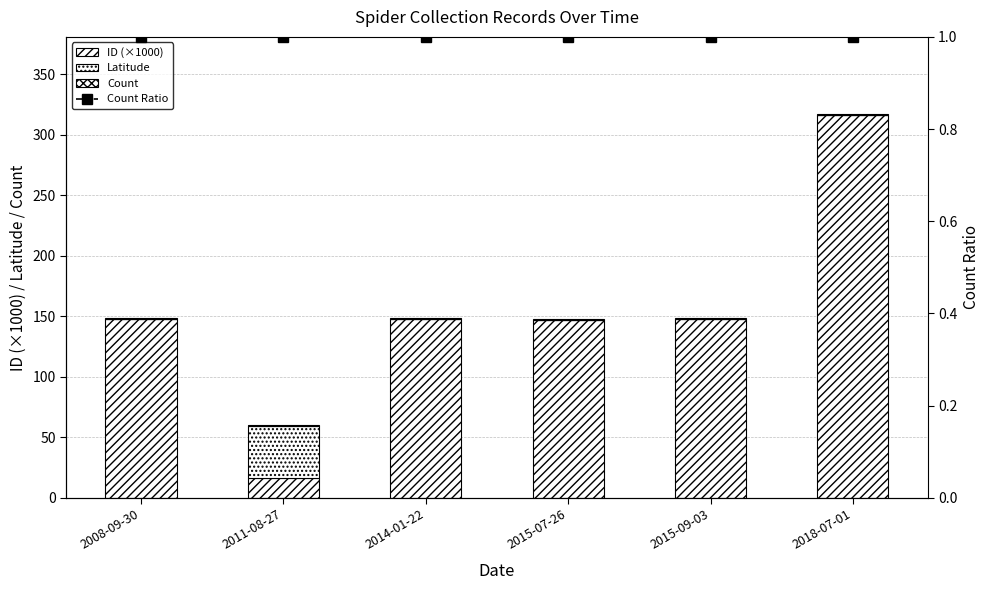

Reading right to left, extract all data points from this chart.

ID (×1000): 2018-07-01=316.5	2015-09-03=147.9	2015-07-26=147.0	2014-01-22=147.5	2011-08-27=16.2	2008-09-30=147.4
Latitude: 2018-07-01=0.0	2015-09-03=0.0	2015-07-26=0.0	2014-01-22=0.0	2011-08-27=43.3	2008-09-30=0.0
Count: 2018-07-01=1.0	2015-09-03=1.0	2015-07-26=1.0	2014-01-22=1.0	2011-08-27=1.0	2008-09-30=1.0
Count Ratio: 2018-07-01=1.0	2015-09-03=1.0	2015-07-26=1.0	2014-01-22=1.0	2011-08-27=1.0	2008-09-30=1.0